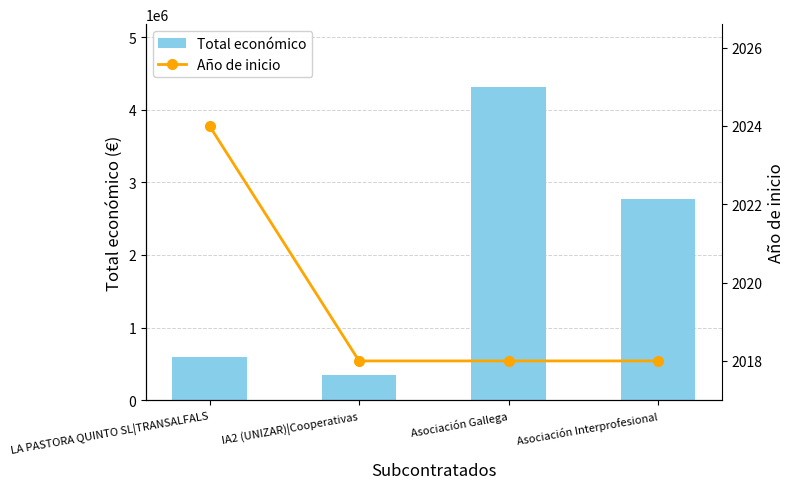

Reading left to right, what are all the values shown in this chart?

Total económico: LA PASTORA QUINTO SL|TRANSALFALS=599211	IA2 (UNIZAR)|Cooperativas=344243	Asociación Gallega=4316373	Asociación Interprofesional=2769359
Año de inicio: LA PASTORA QUINTO SL|TRANSALFALS=2024	IA2 (UNIZAR)|Cooperativas=2018	Asociación Gallega=2018	Asociación Interprofesional=2018